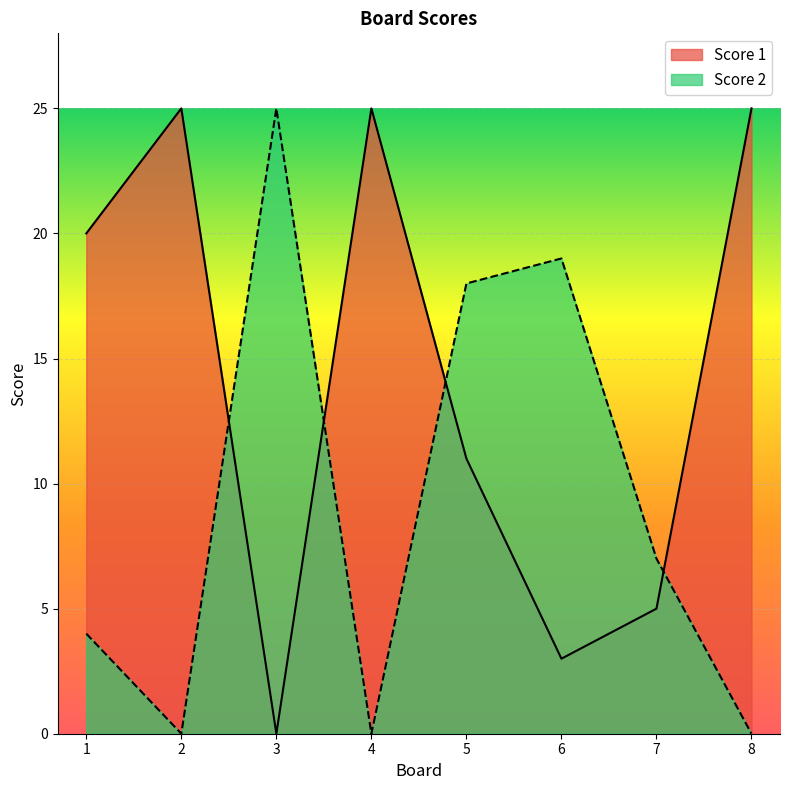

What is the difference between the maximum and minimum values in the Score 1 series?

25